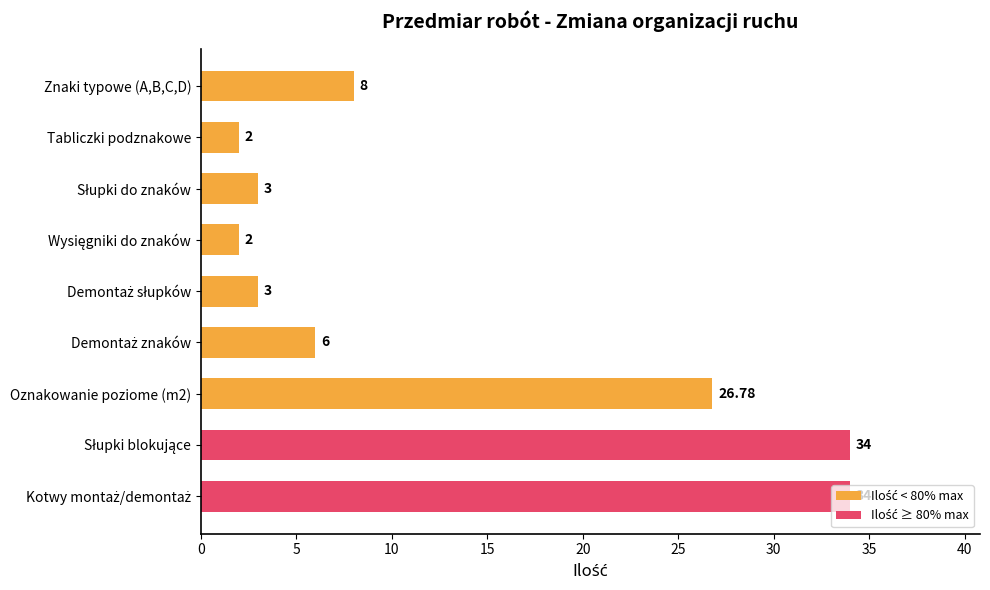

Are the bars grouped side by side (vs. stacked)?

No